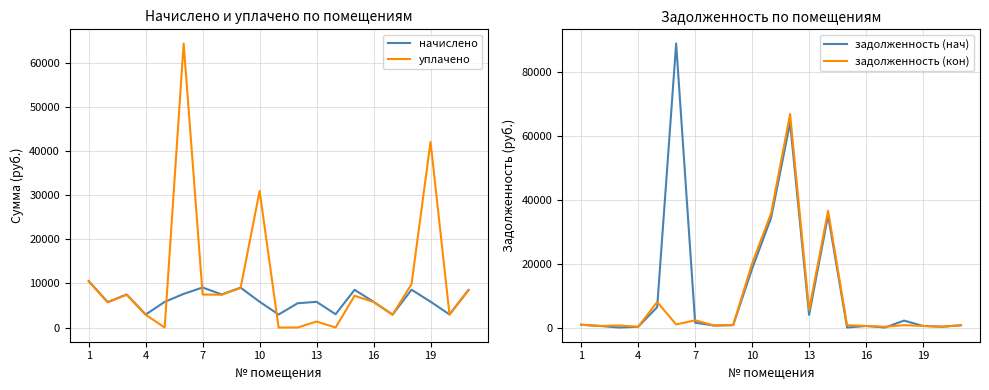

How many distinct data groups are displayed?

4